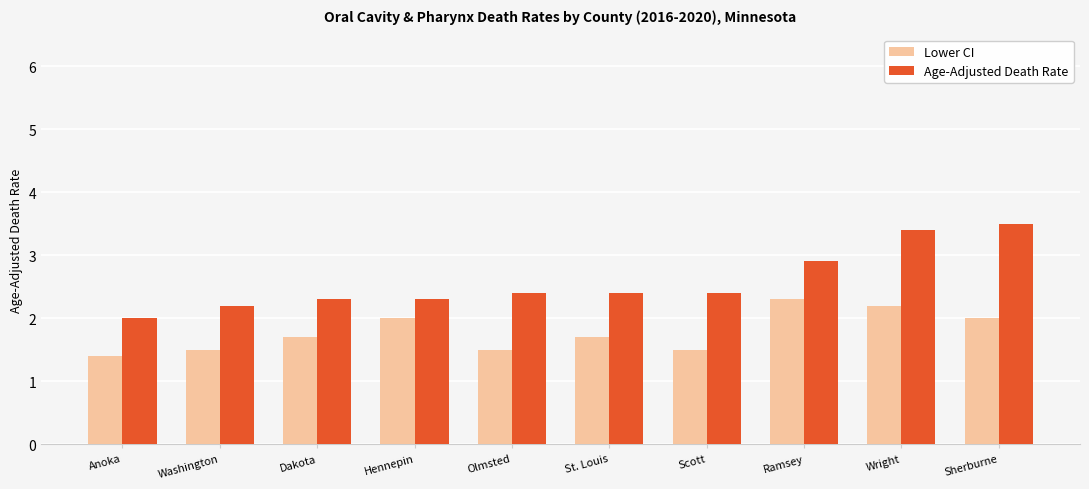

What is the smallest value displayed?

1.4